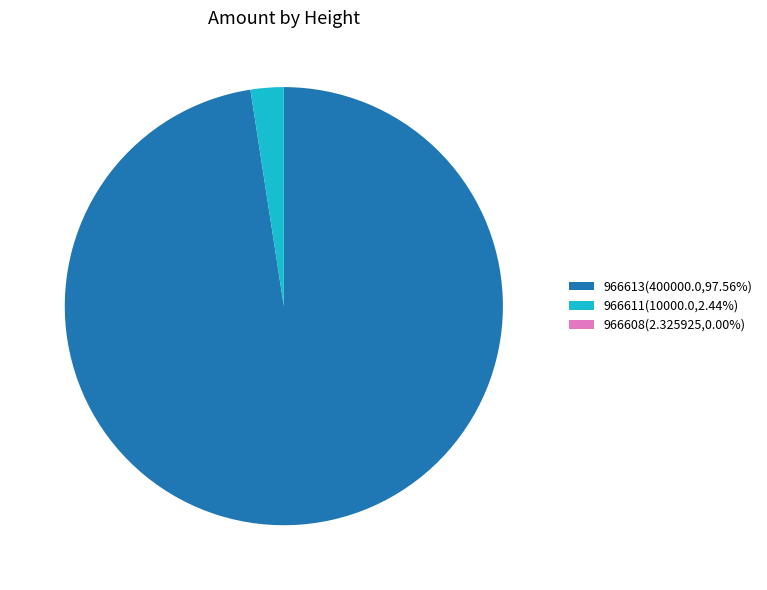

Is there any slice that represents more than half of the pie?

Yes